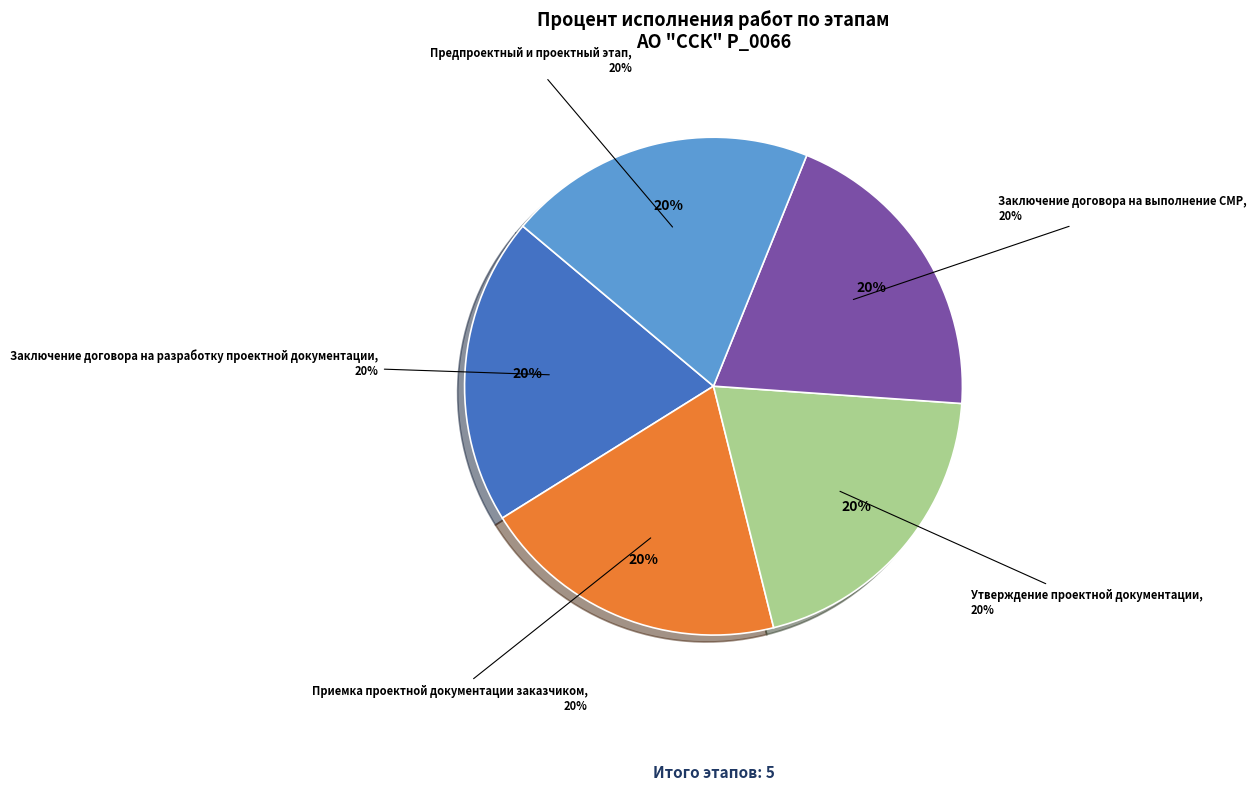

Does Приемка проектной документации заказчиком represent more than half of the total?

No